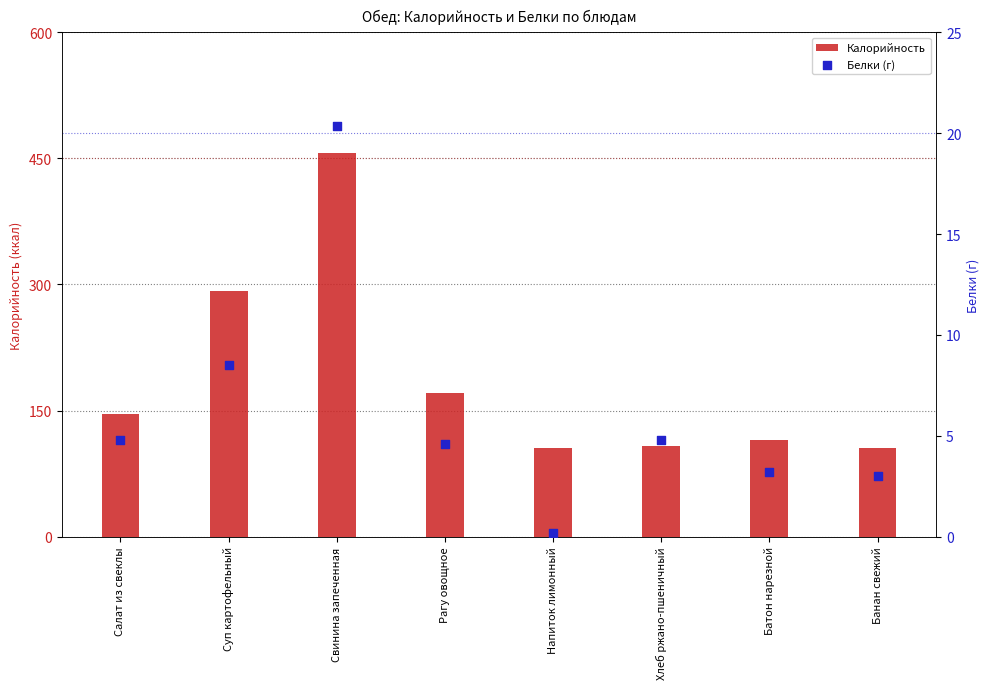

At how many categories does at least one series exceed 150?

3